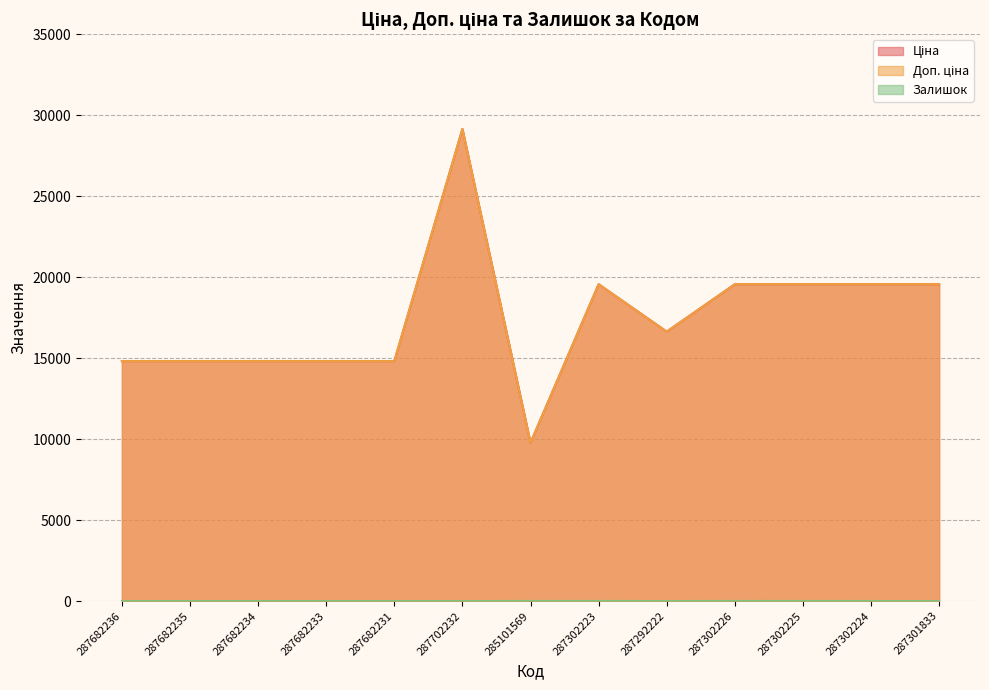

True or false: Залишок and Доп. ціна cross at least once.

False